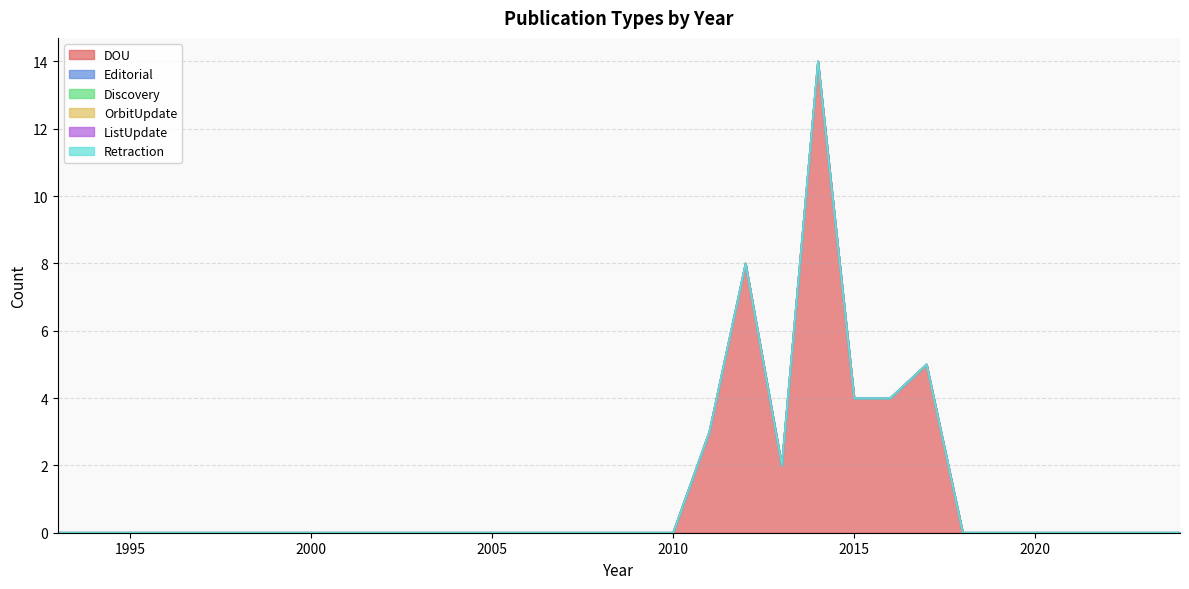

True or false: OrbitUpdate and Retraction cross at least once.

False